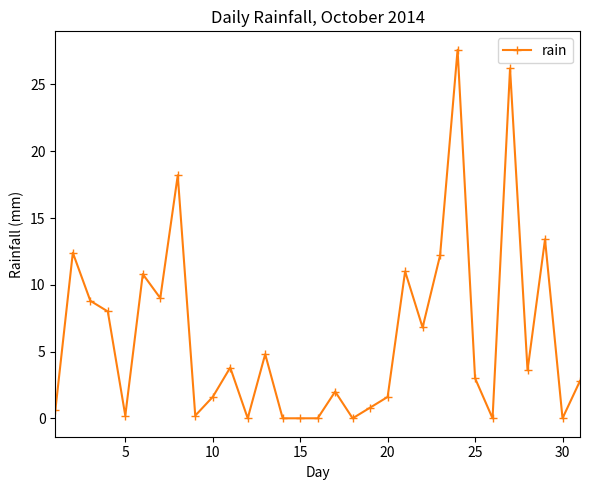

What is the value of the 7th point from the left?

9.0